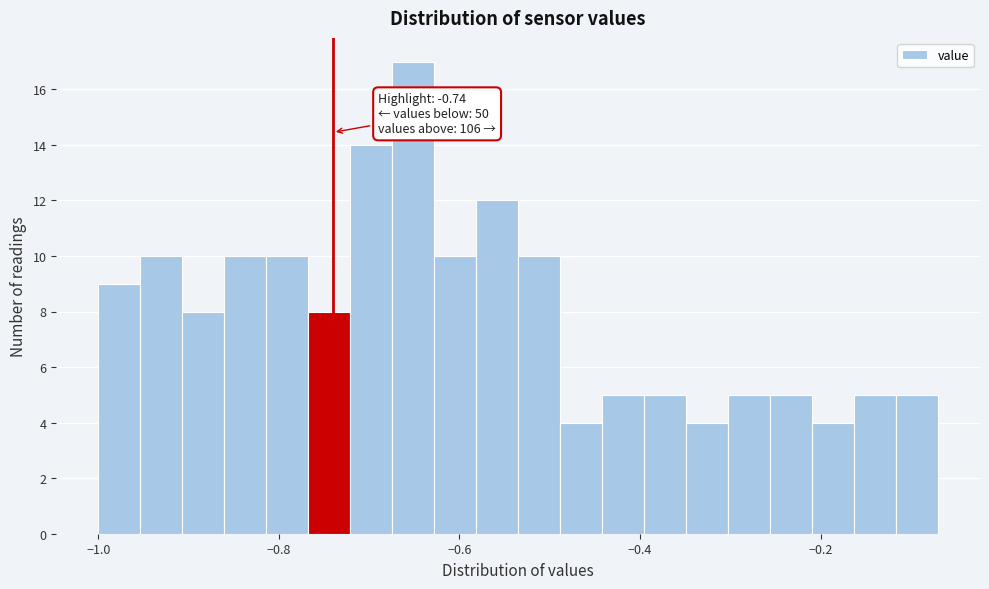

Around what value on the x-axis is the tallest bar? Give the approximate position of its centre, as read against the axis.

-0.66